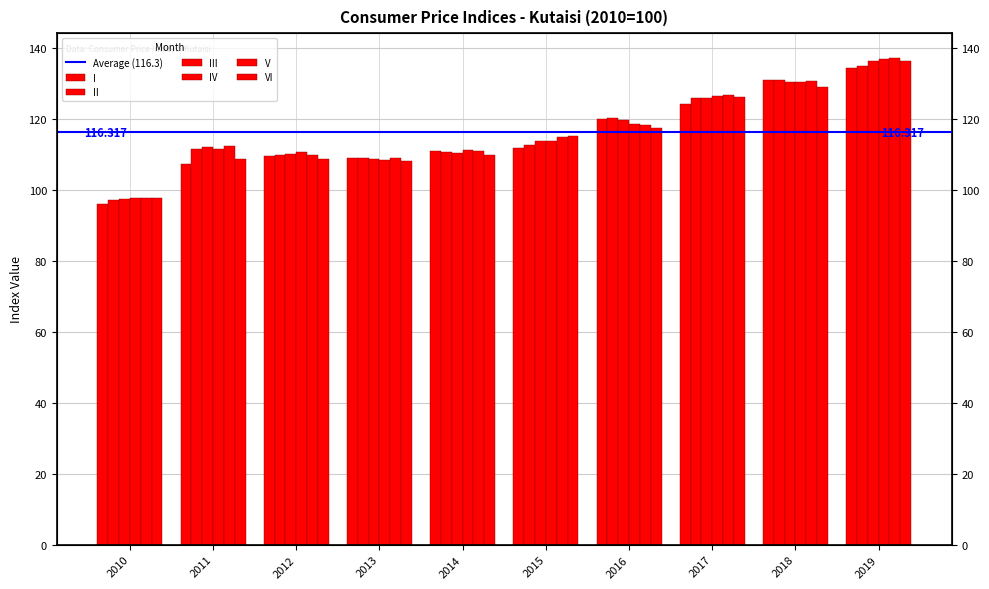

How many bars are there in total?

60